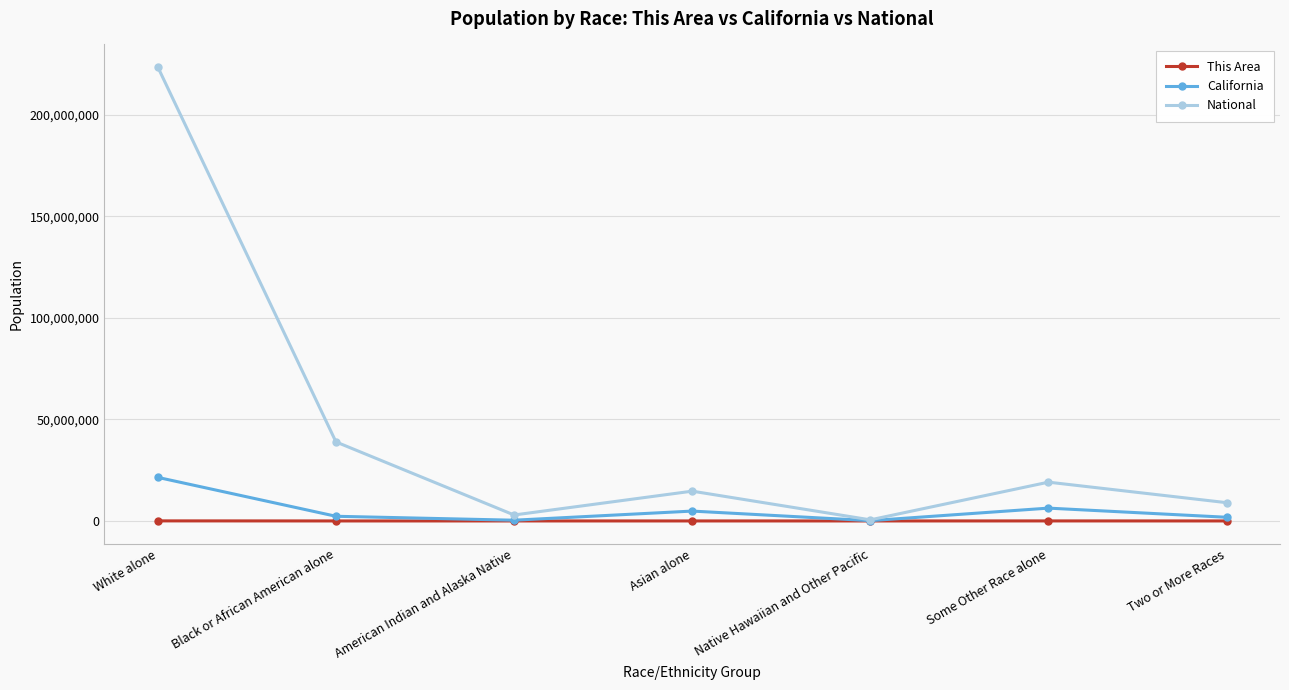

At which category does National reach its first local peak?

Asian alone